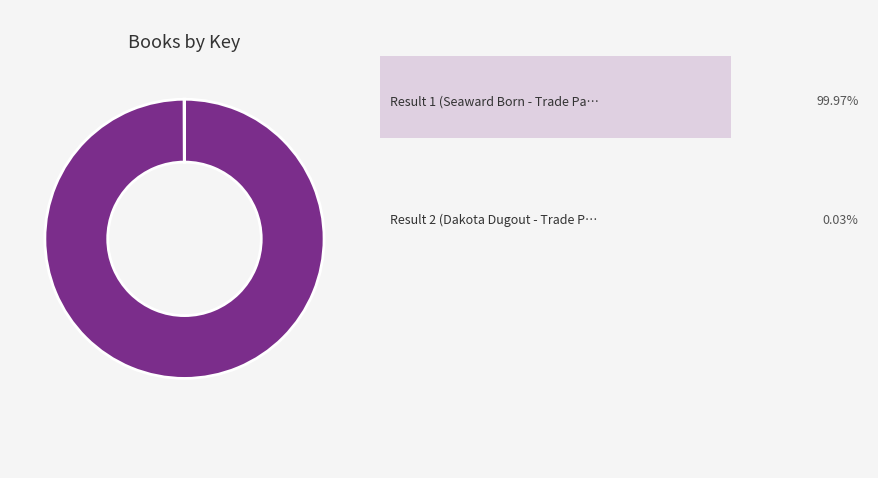

Does any single category account for the majority?

Yes